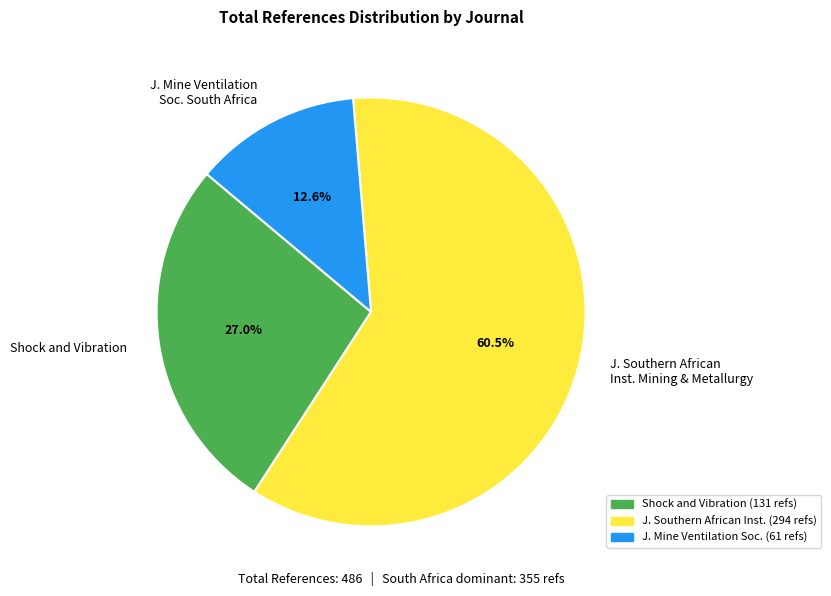

True or false: Shock and Vibration accounts for 36% of the total.

False